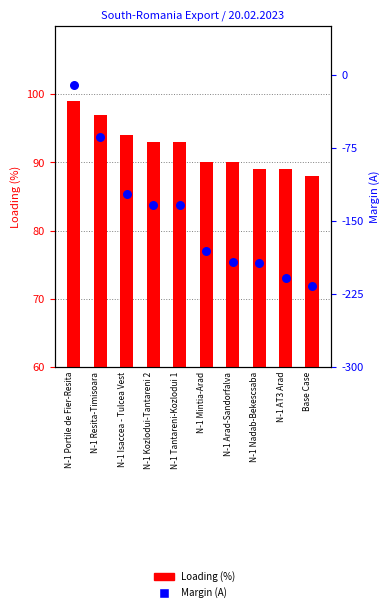

Which series has the largest Y range (max minus min)?

Margin (A)